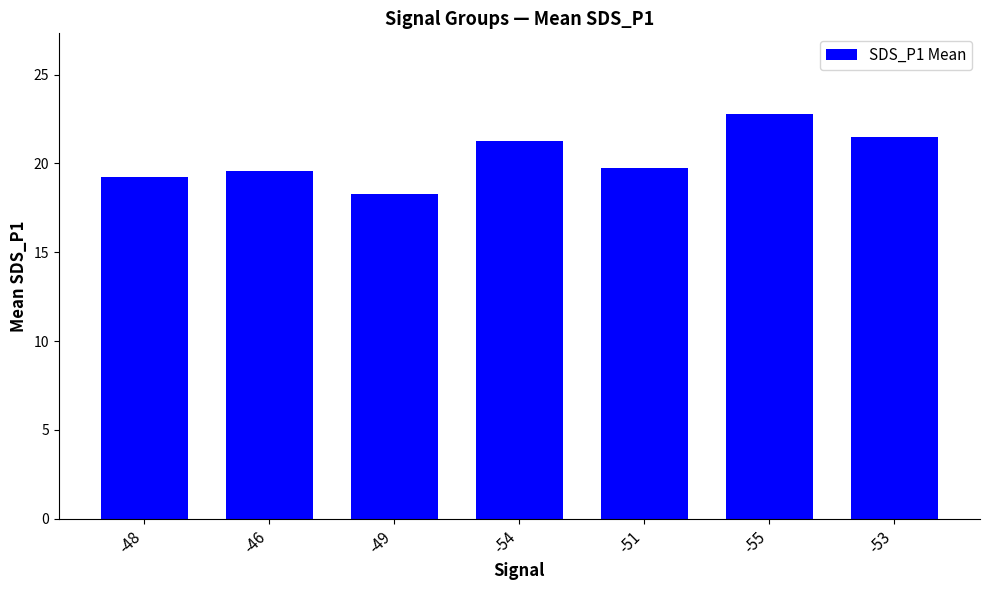

What is the average value?

20.3